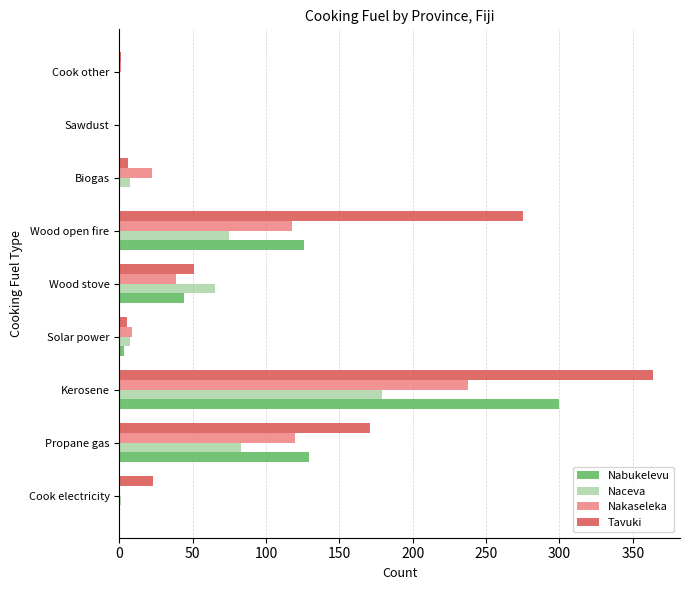

At which label is Naceva closest to 89?

Propane gas